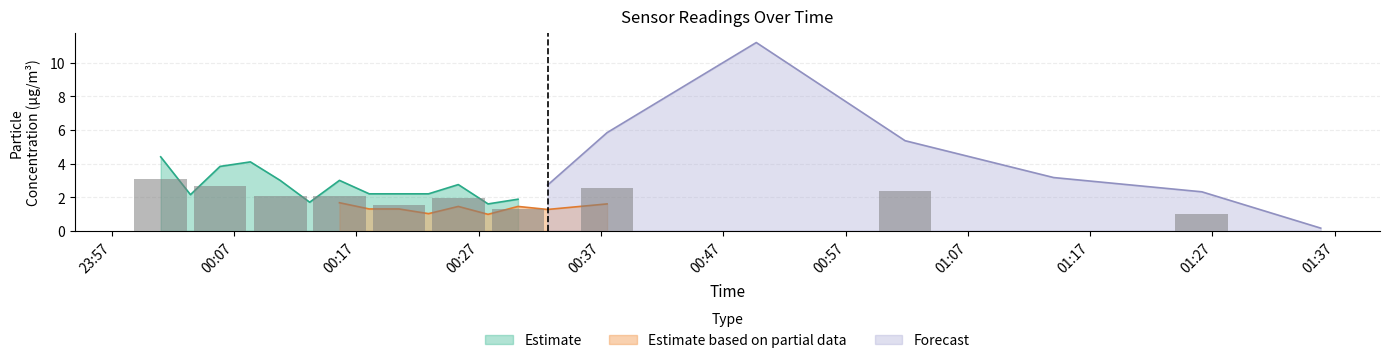

What is the highest value of the Estimate series?

4.4